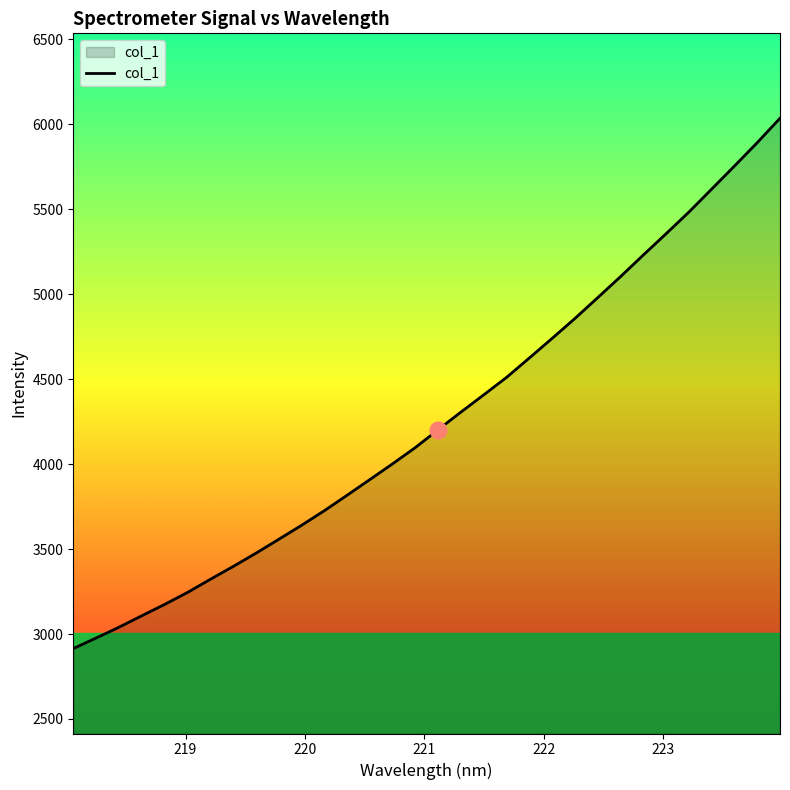

Reading left to right, extract all data points from this chart.

2914.5	2976.6	3039.9	3107.2	3174.0	3244.3	3321.6	3397.0	3475.3	3557.0	3639.6	3725.6	3816.7	3909.3	4002.1	4098.1	4203.5	4306.8	4408.3	4510.9	4625.3	4740.6	4857.8	4980.3	5103.9	5231.1	5356.5	5483.6	5619.0	5754.6	5892.2	6035.6